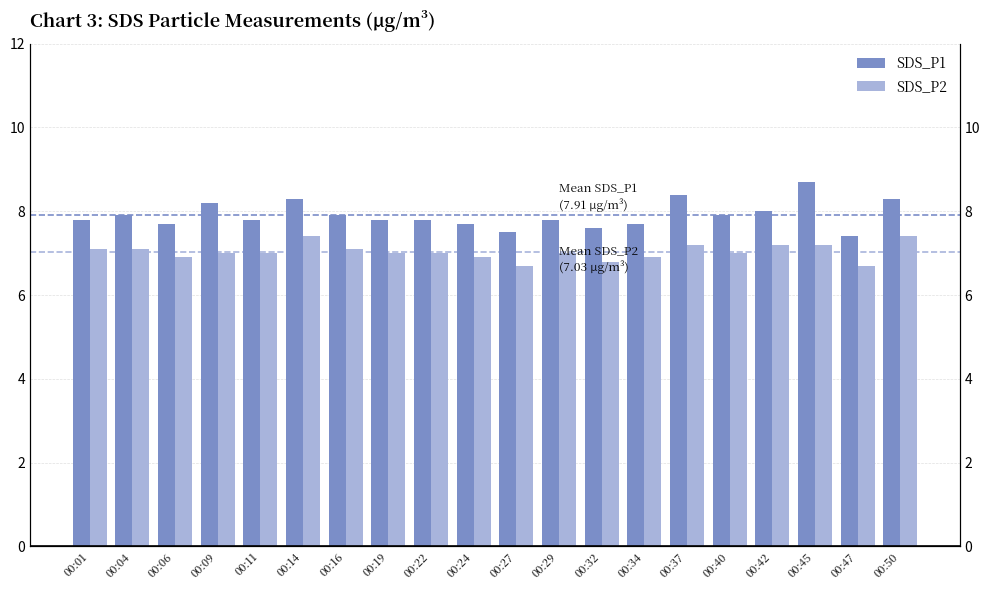

Does the chart contain any negative values?

No